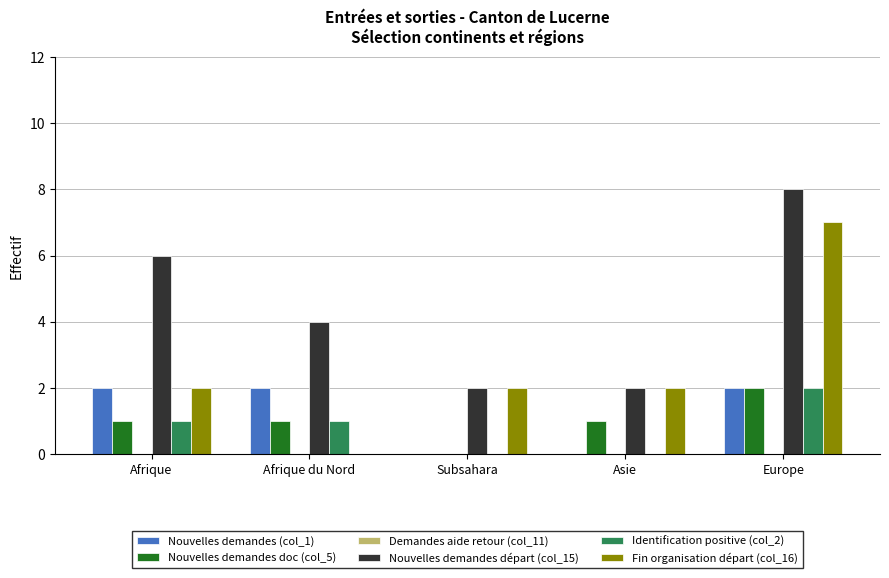

Which series changed the most between Afrique and Subsahara?

Nouvelles demandes départ (col_15)